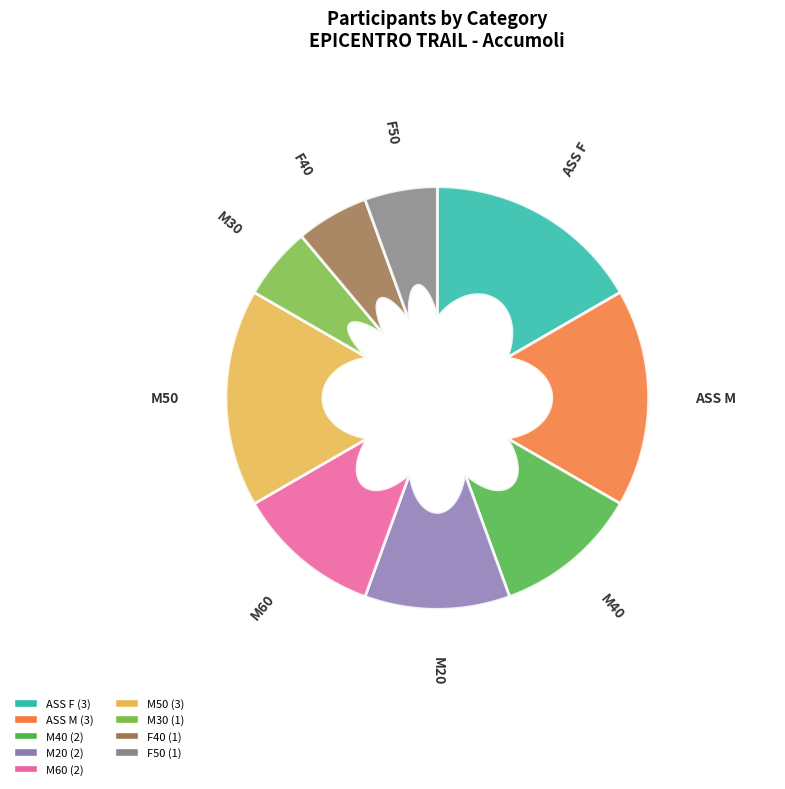

Which has a higher value, M50 or ASS M?

M50